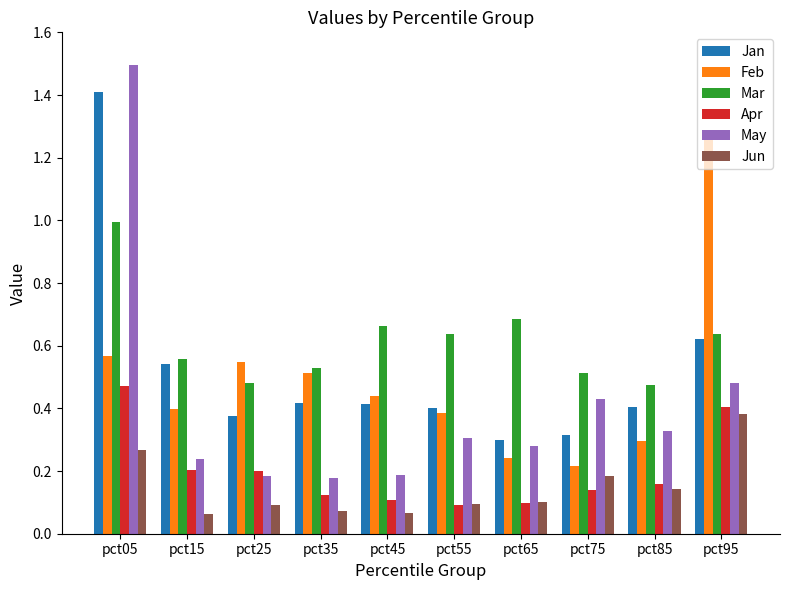

Which series has the widest spread of values?

May